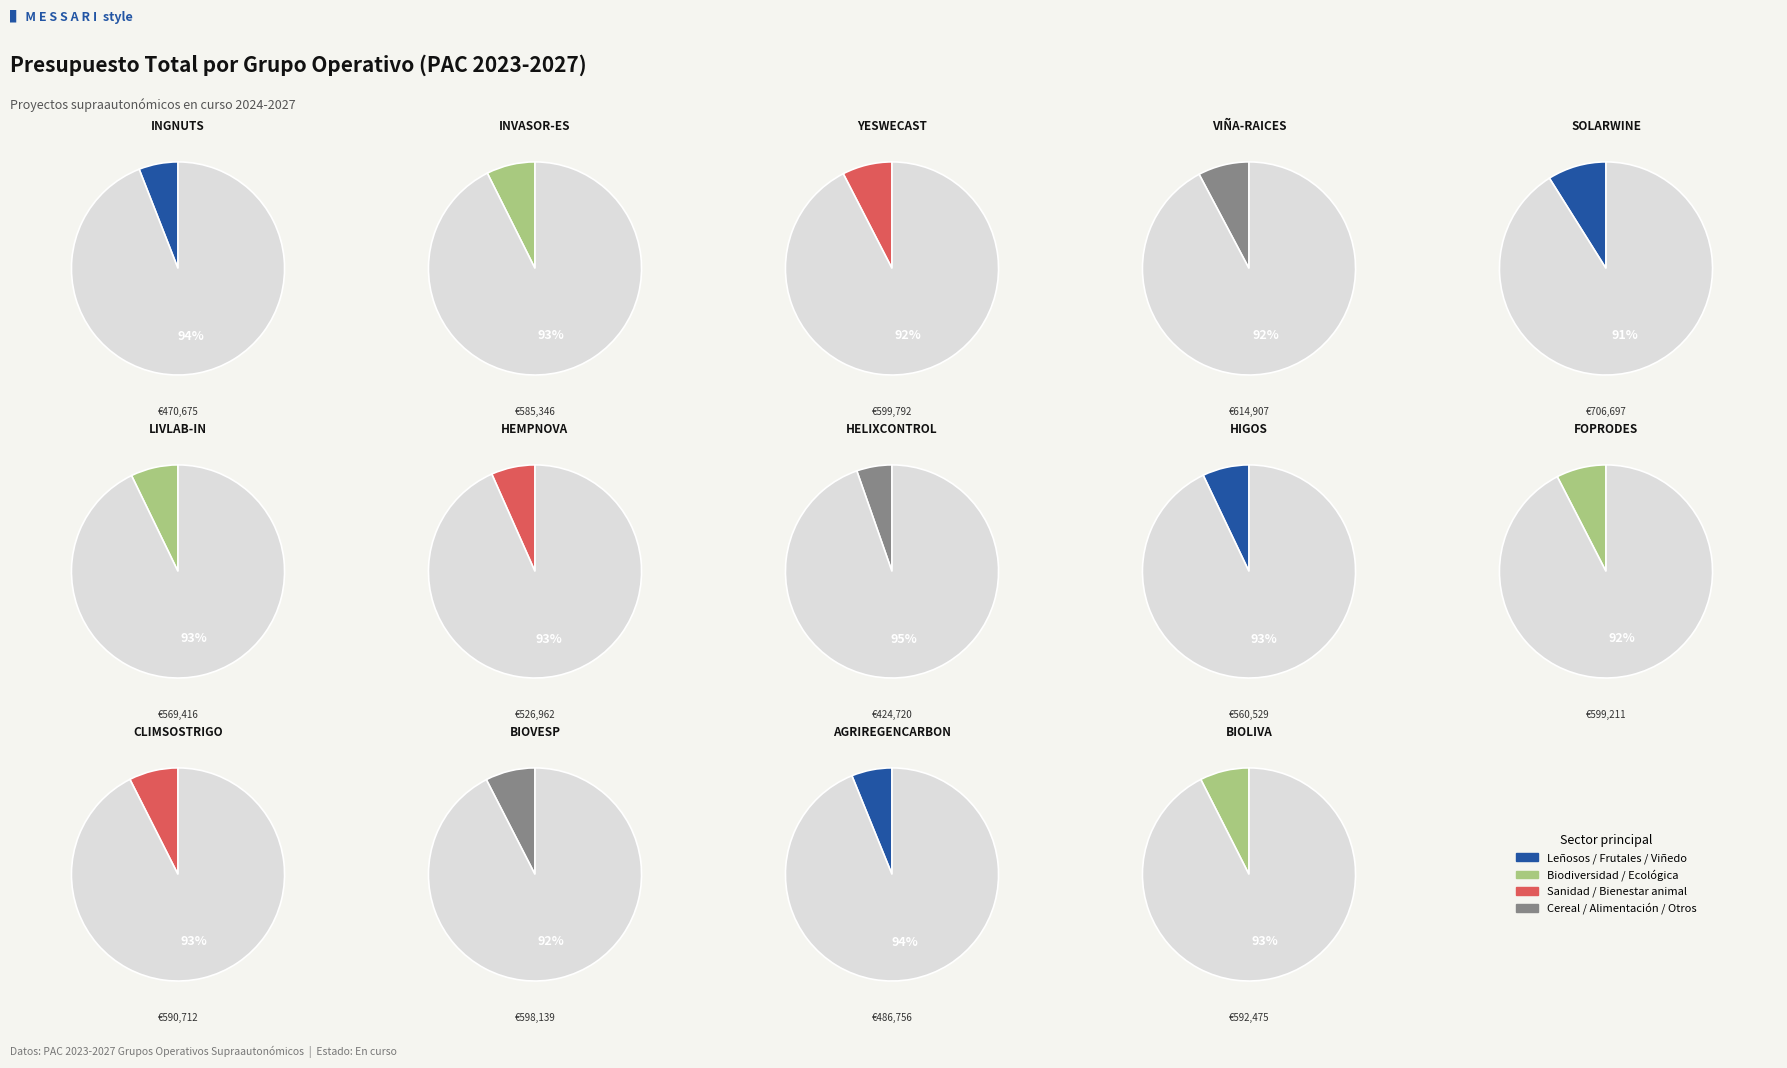

What is the change in value from YESWECAST to VIÑA-RAICES?

+15115